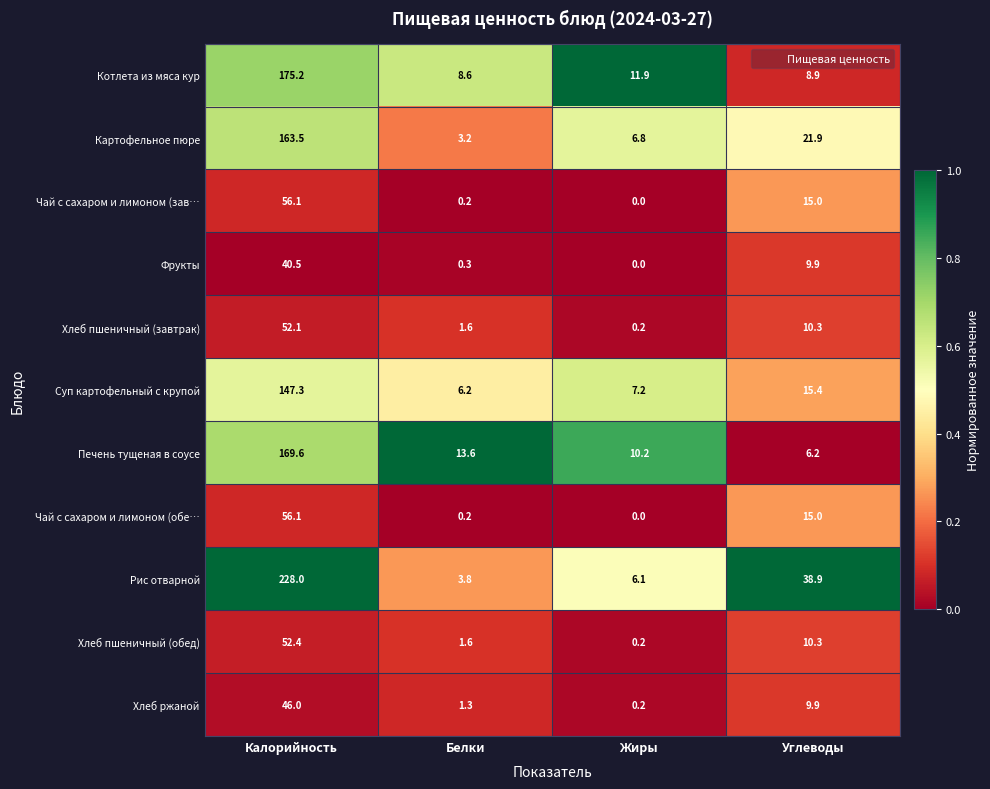

Which series changed the most between Калорийность and Углеводы?

Рис отварной